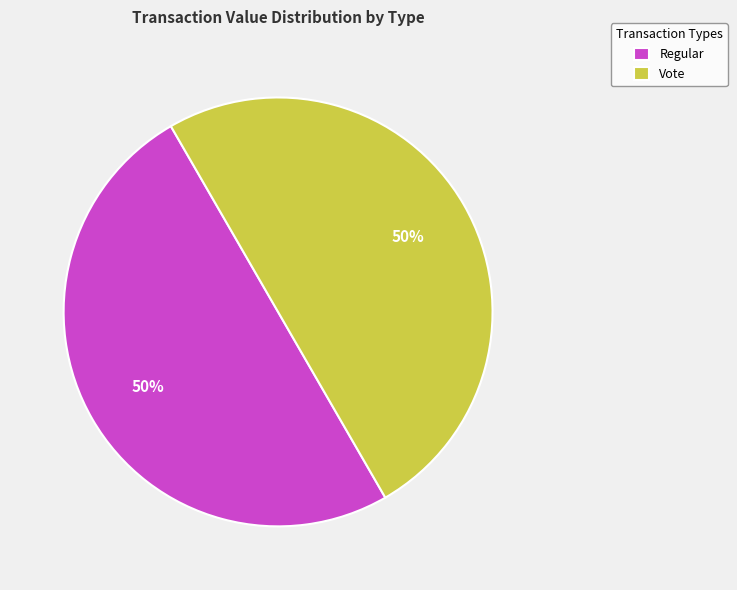

To the nearest percent, what percentage of the pie is Vote?

50%